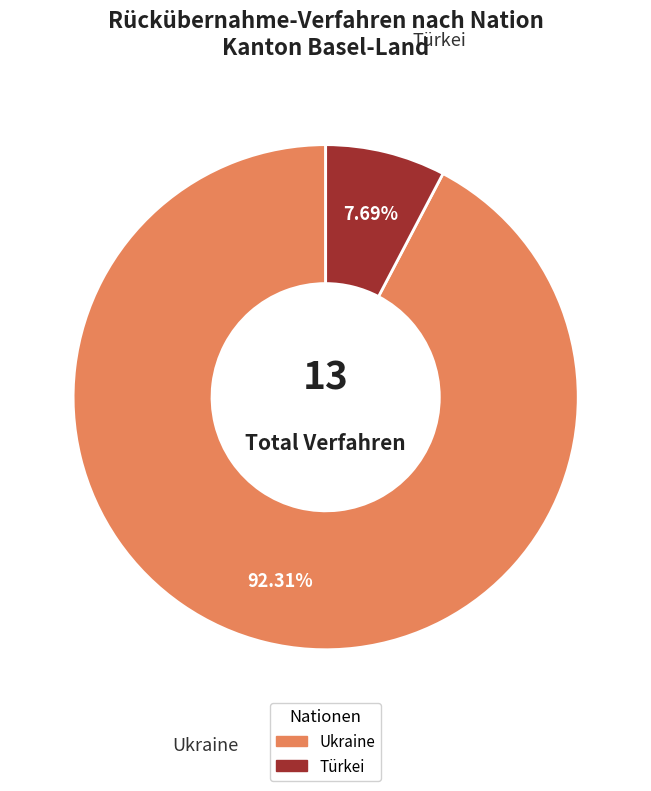

Is there a majority slice in this chart?

Yes